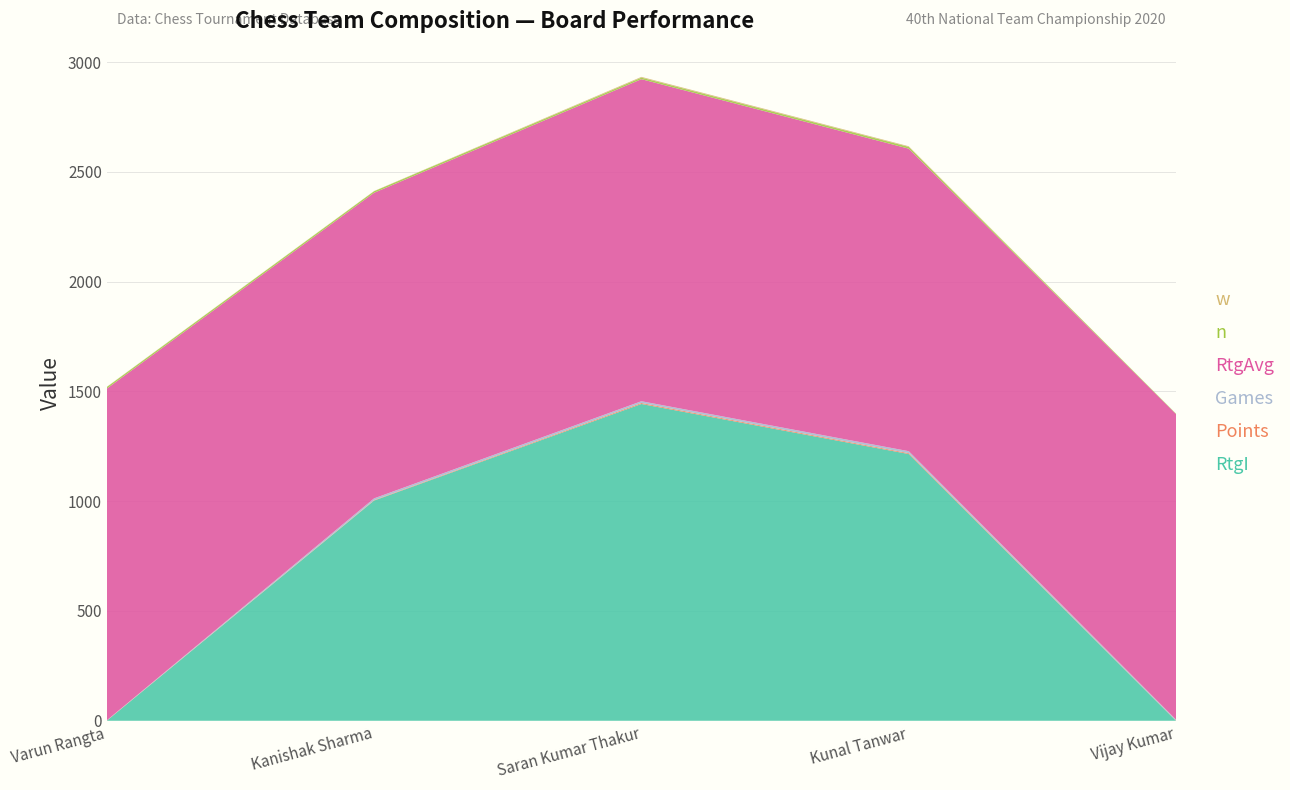

Reading left to right, list all the values displayed in this chart.

RtgI: Varun Rangta=0.0	Kanishak Sharma=1003.0	Saran Kumar Thakur=1443.0	Kunal Tanwar=1215.0	Vijay Kumar=0.0
Points: Varun Rangta=1.0	Kanishak Sharma=2.0	Saran Kumar Thakur=4.5	Kunal Tanwar=4.0	Vijay Kumar=1.0
Games: Varun Rangta=1.0	Kanishak Sharma=8.0	Saran Kumar Thakur=8.0	Kunal Tanwar=9.0	Vijay Kumar=4.0
RtgAvg: Varun Rangta=1511.0	Kanishak Sharma=1392.0	Saran Kumar Thakur=1467.0	Kunal Tanwar=1378.0	Vijay Kumar=1392.0
n: Varun Rangta=7.0	Kanishak Sharma=7.0	Saran Kumar Thakur=7.0	Kunal Tanwar=8.0	Vijay Kumar=2.0
w: Varun Rangta=1.0	Kanishak Sharma=1.0	Saran Kumar Thakur=3.5	Kunal Tanwar=3.0	Vijay Kumar=0.0